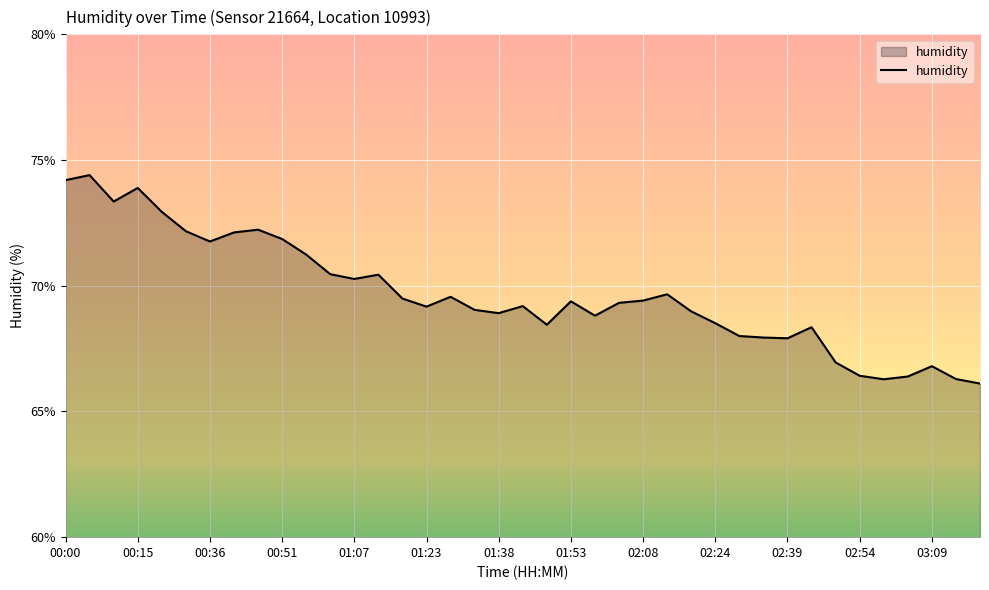

What is the difference between the maximum and minimum values?

8.3